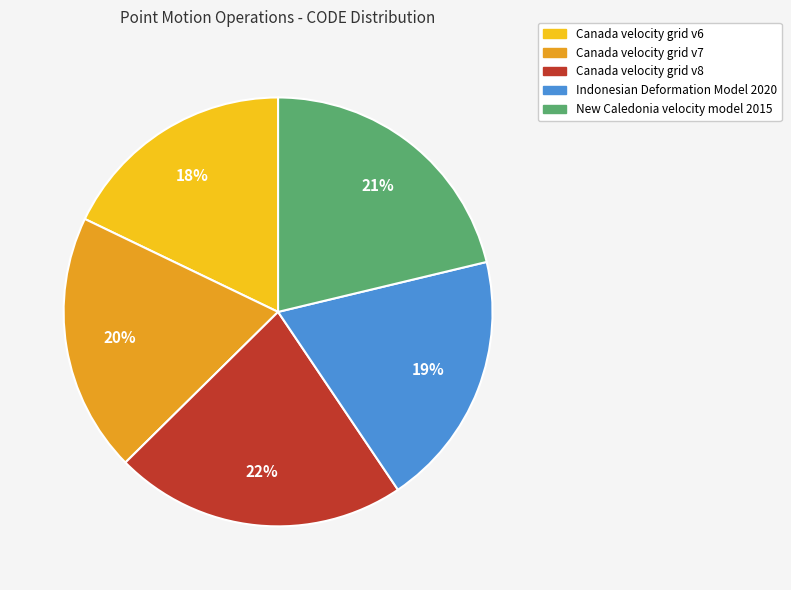

To the nearest percent, what percentage of the pie is Canada velocity grid v6?

18%